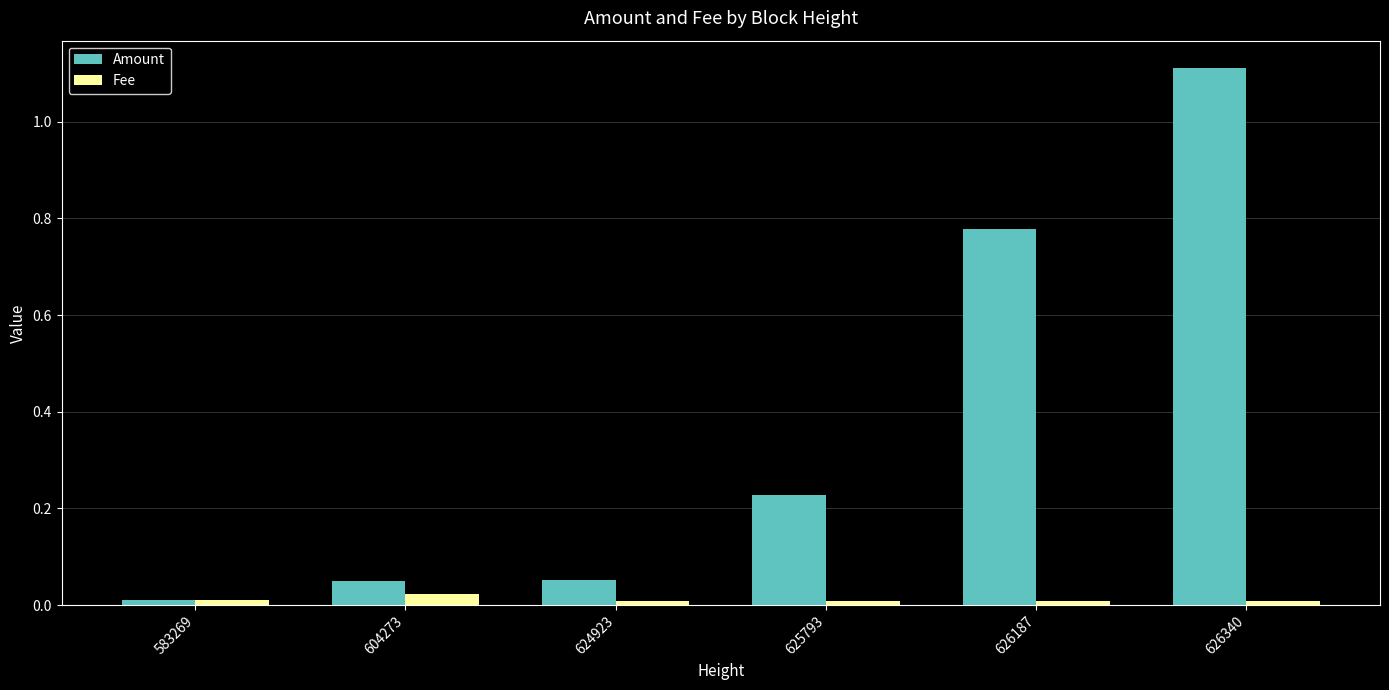

The Fee series shows 0.0 at 625793. True or false?

True